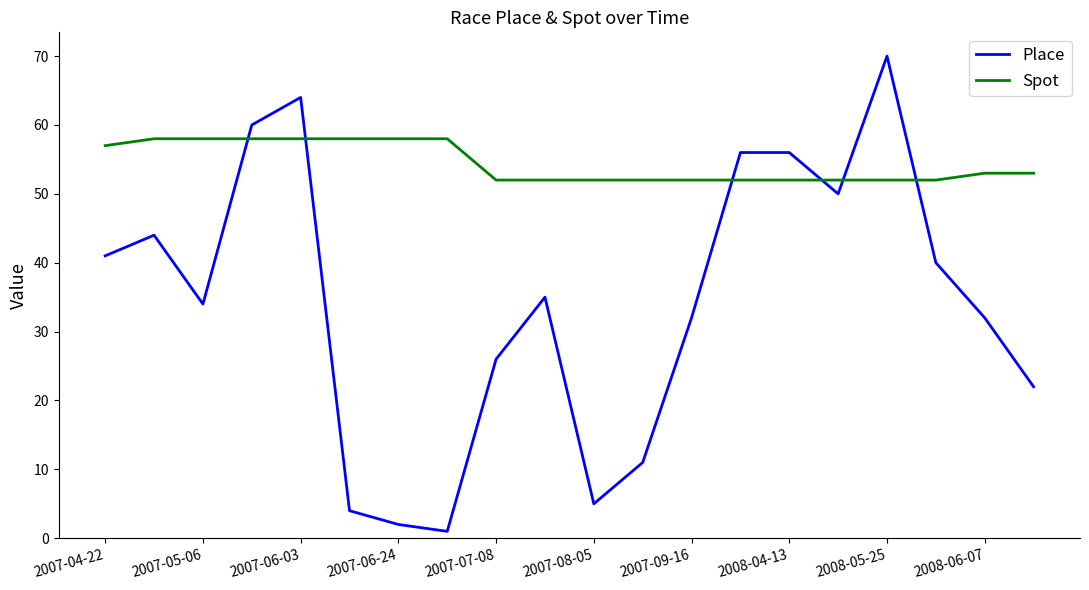

List the series in order of their overall mean, lowest first.

Place, Spot